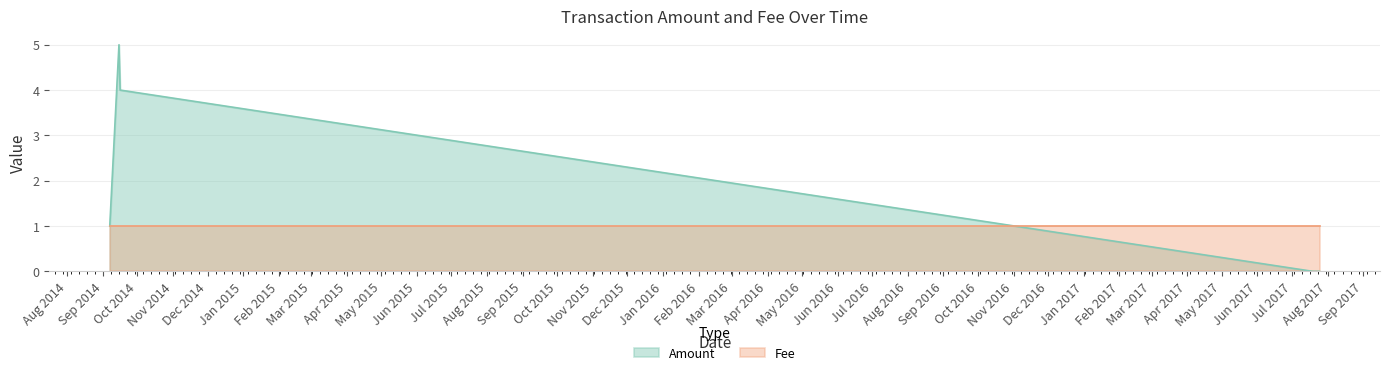

List the series in order of their peak value, lowest first.

Fee, Amount